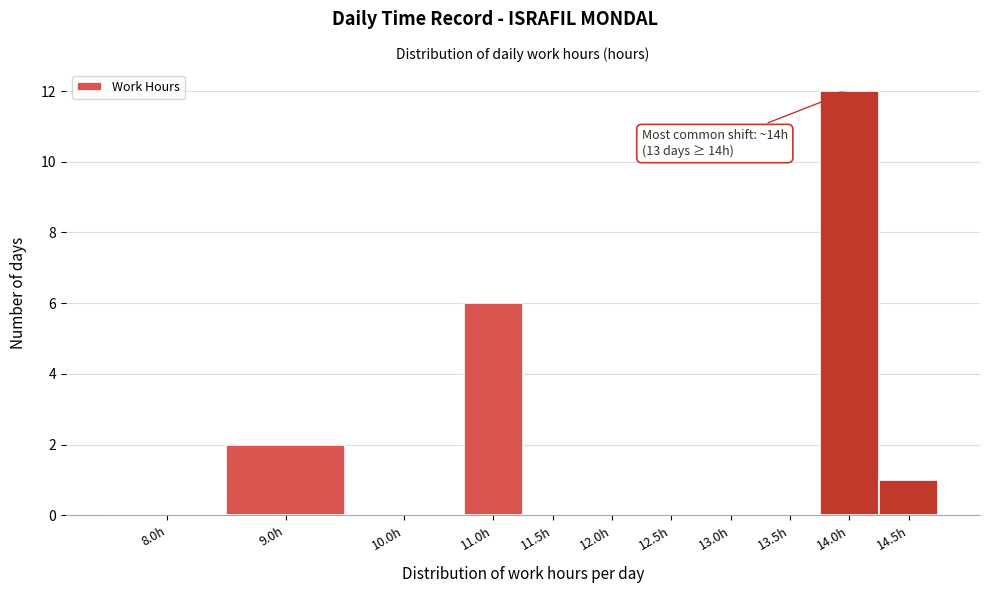

Reading left to right, list all the values displayed in this chart.

8.0h=0	9.0h=2	10.0h=0	11.0h=6	11.5h=0	12.0h=0	12.5h=0	13.0h=0	13.5h=0	14.0h=12	14.5h=1